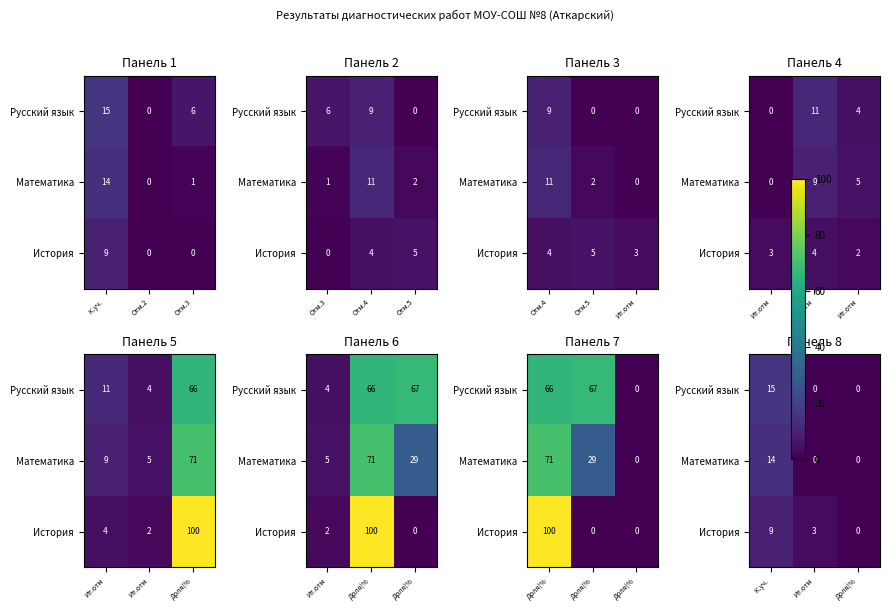

How many data points in Математика are above 0?

1